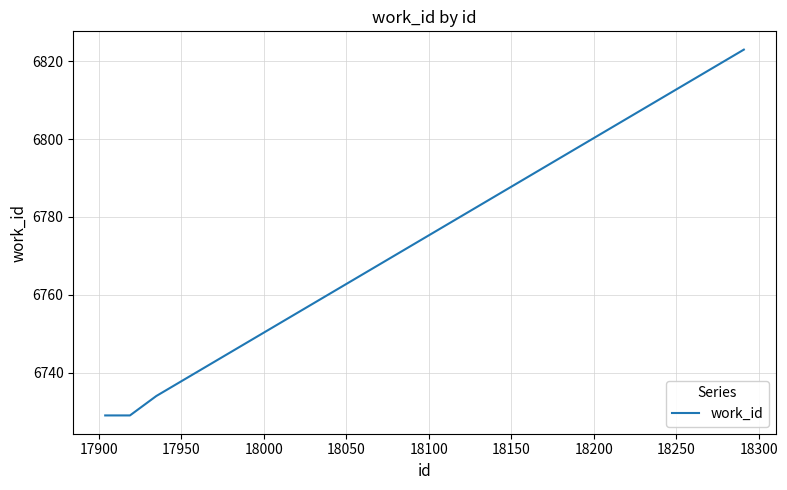

What is the minimum value shown in the chart?

6729